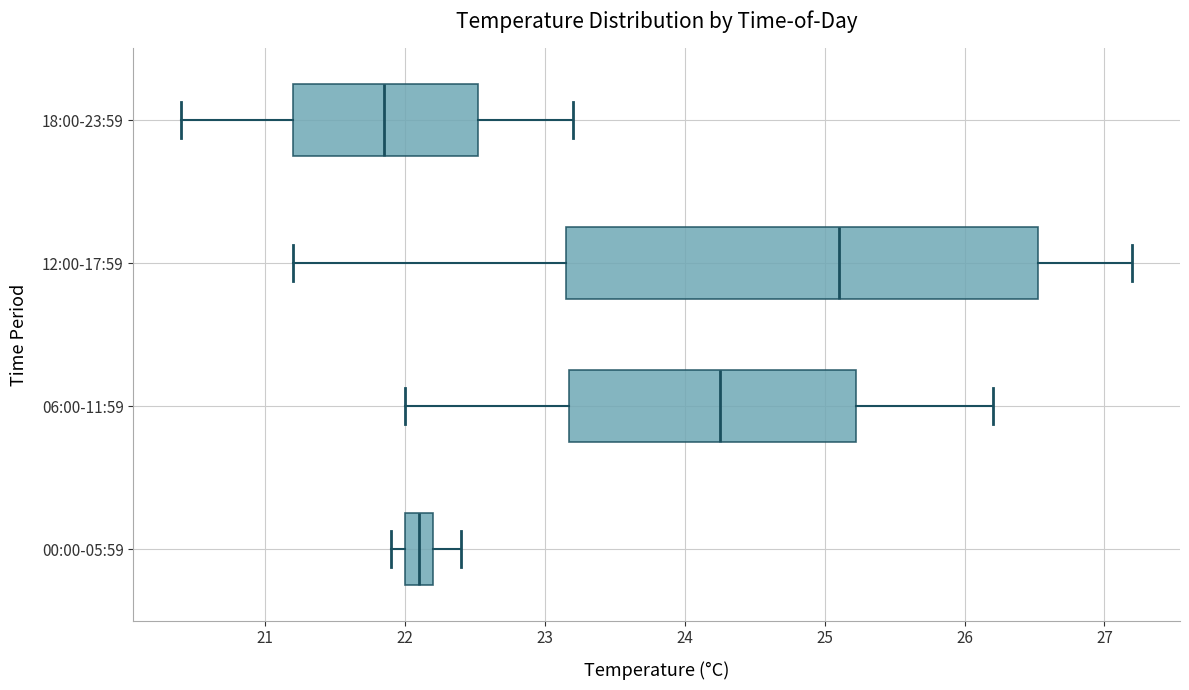

Reading bottom to top, transcribe this box plot: for each box, give where its median line is, the range the box spans, and where its two whiskers end, as read against the x-axis. The values are not printed on the chart, so give them approximately, as read against the axis.

00:00-05:59: median 22.1, box 22.0 to 22.2, whiskers 21.9 to 22.4
06:00-11:59: median 24.3, box 23.2 to 25.2, whiskers 22.0 to 26.2
12:00-17:59: median 25.1, box 23.2 to 26.5, whiskers 21.2 to 27.2
18:00-23:59: median 21.9, box 21.2 to 22.5, whiskers 20.4 to 23.2